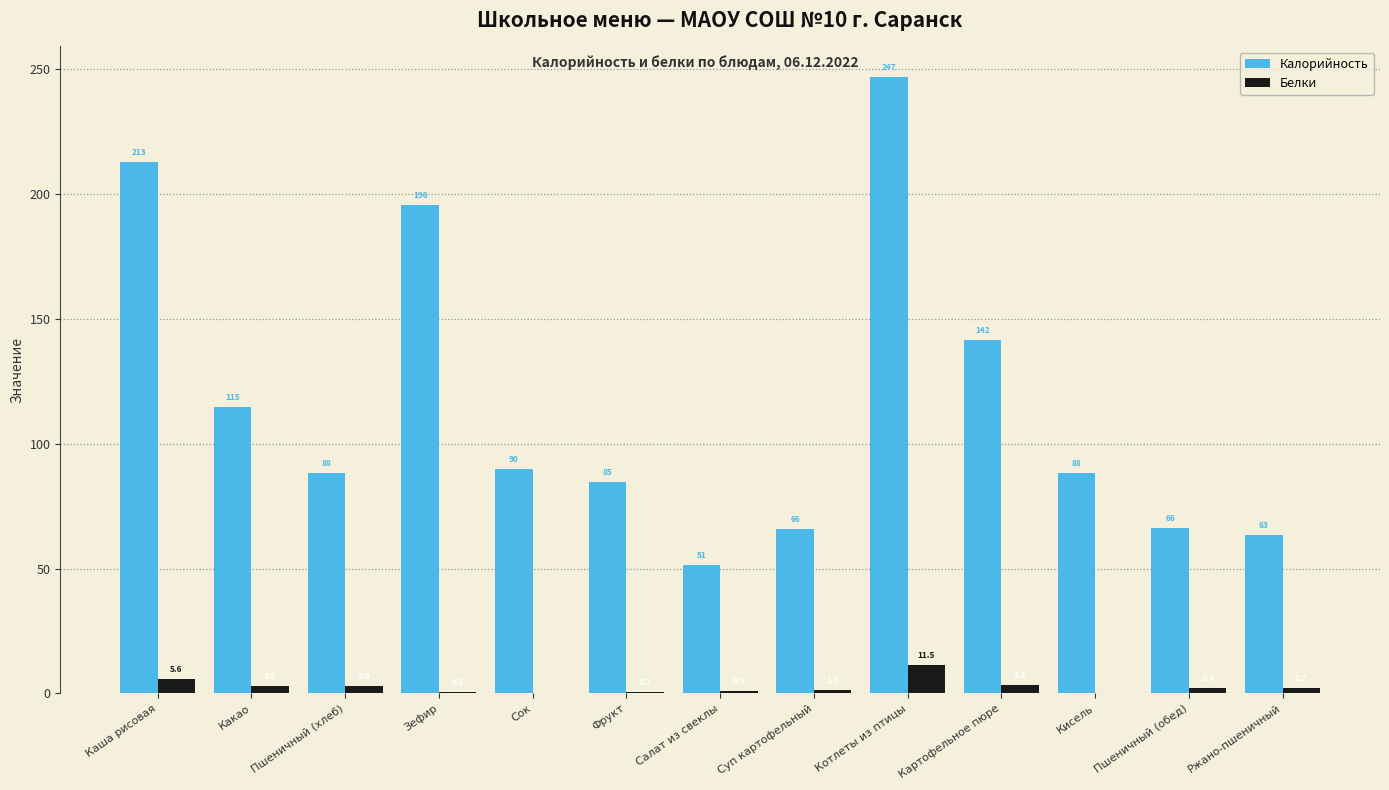

How many groups of bars are there?

13